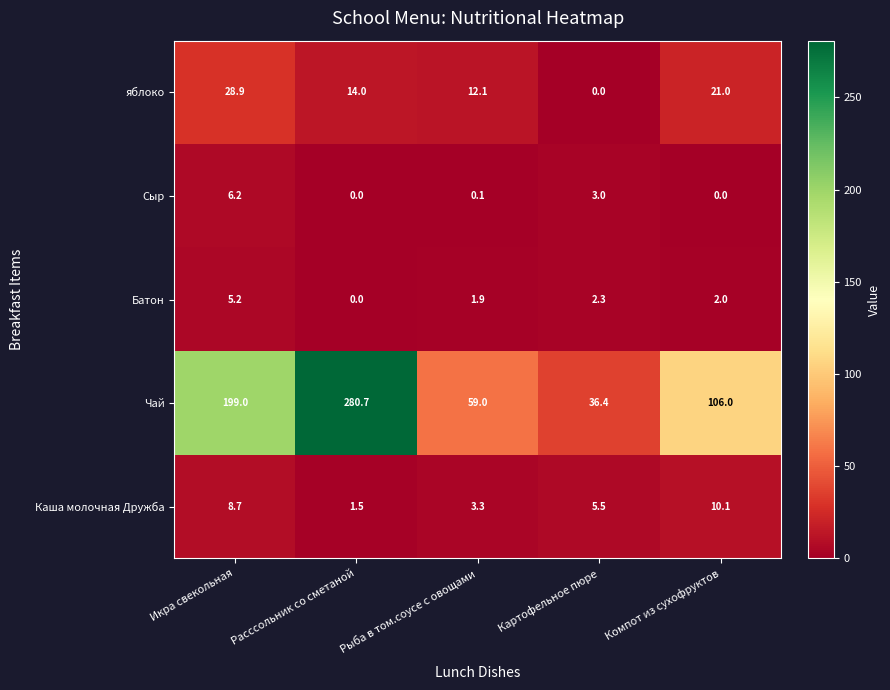

True or false: Каша молочная Дружба has a value of 5.9 at Рыба в том.соусе с овощами.

False